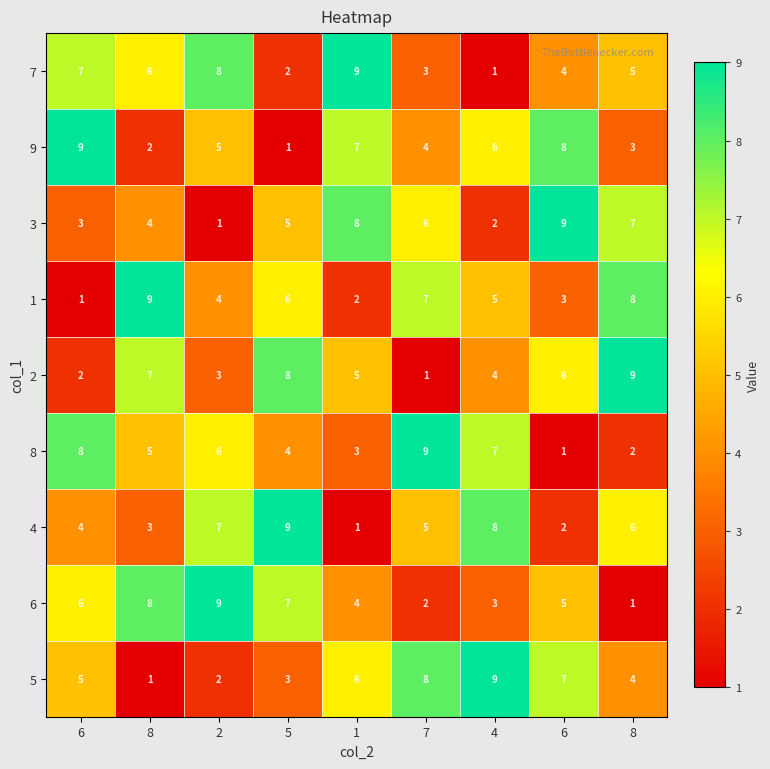

How many values in the 1 series are below 5?

4